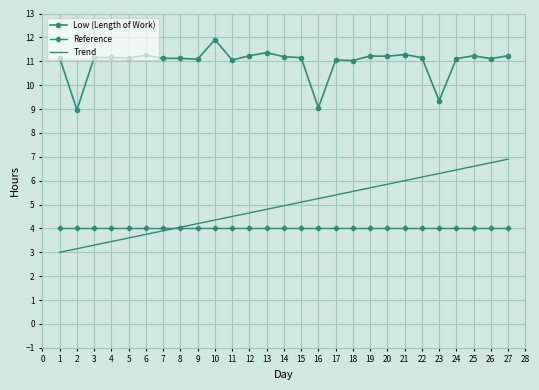

What is the total value across all series at 25?

21.8